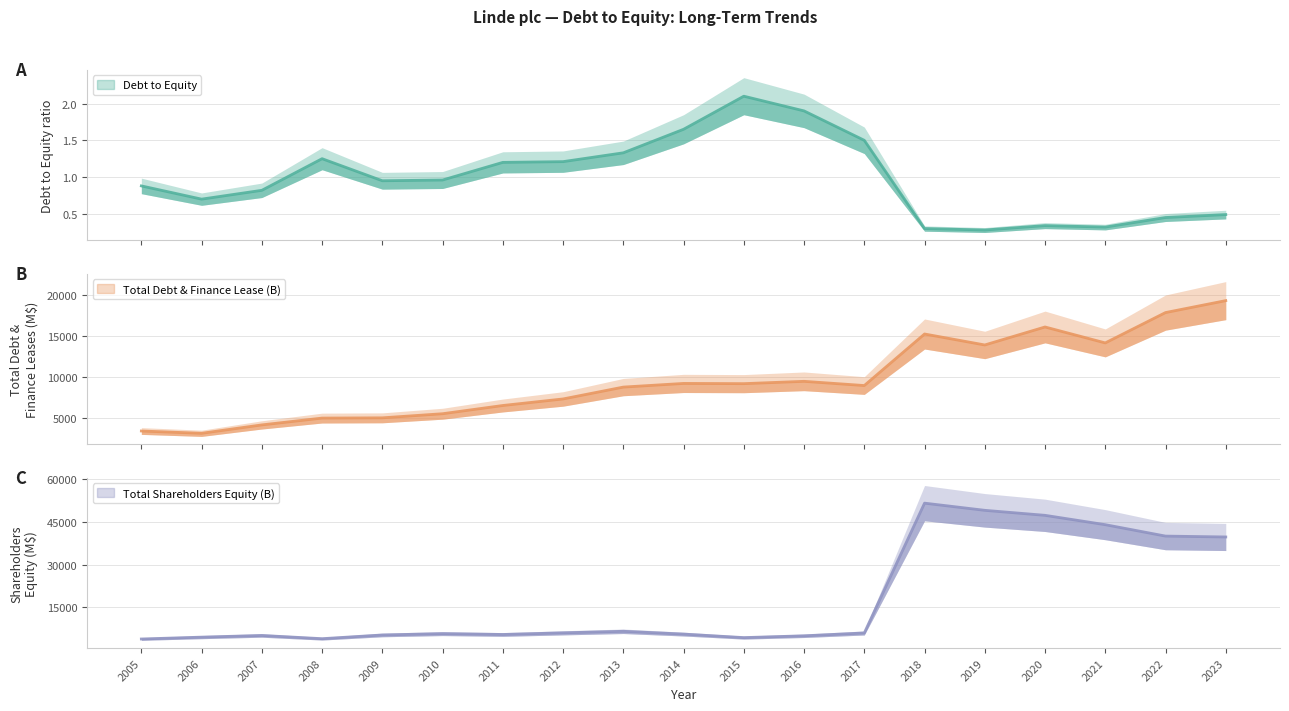

Which series changed the most between 2014 and 2023?

Total Shareholders Equity (B) (central)